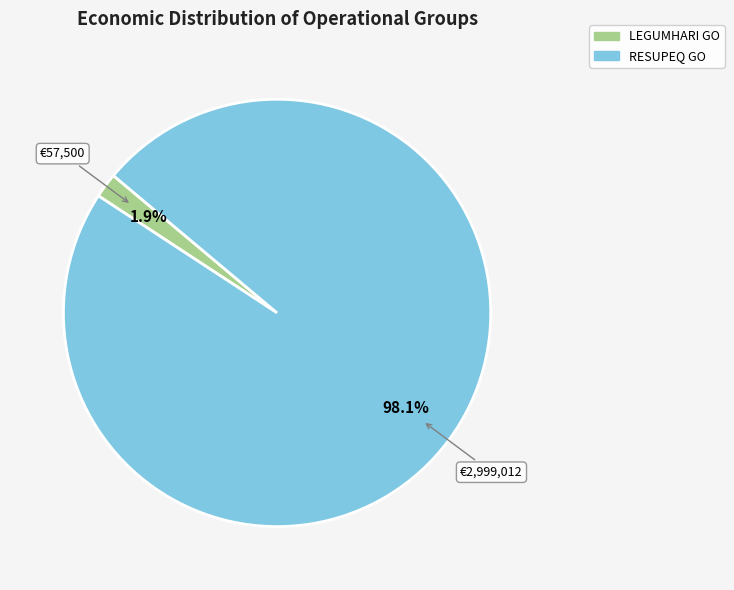

Is there a majority slice in this chart?

Yes